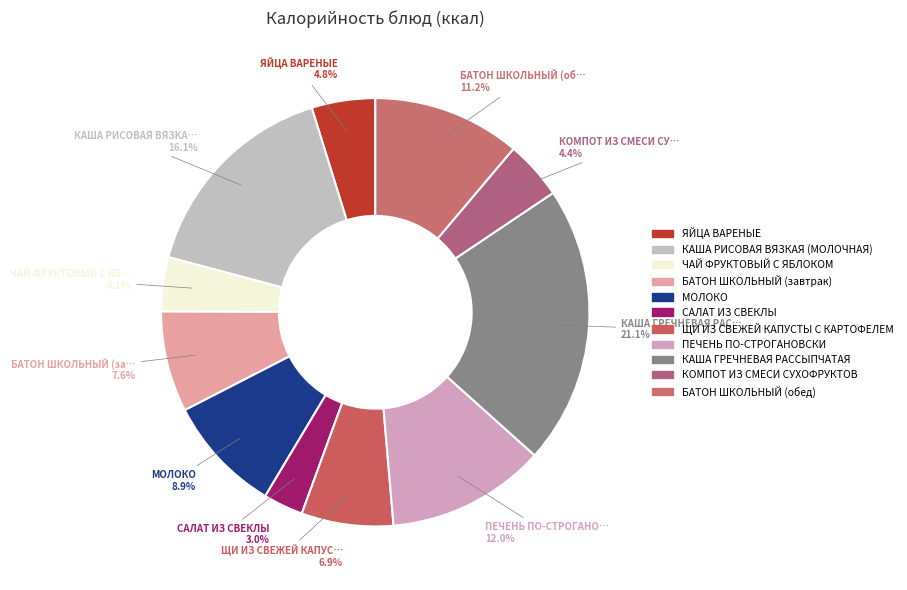

What is the smallest slice in the pie chart?

САЛАТ ИЗ СВЕКЛЫ